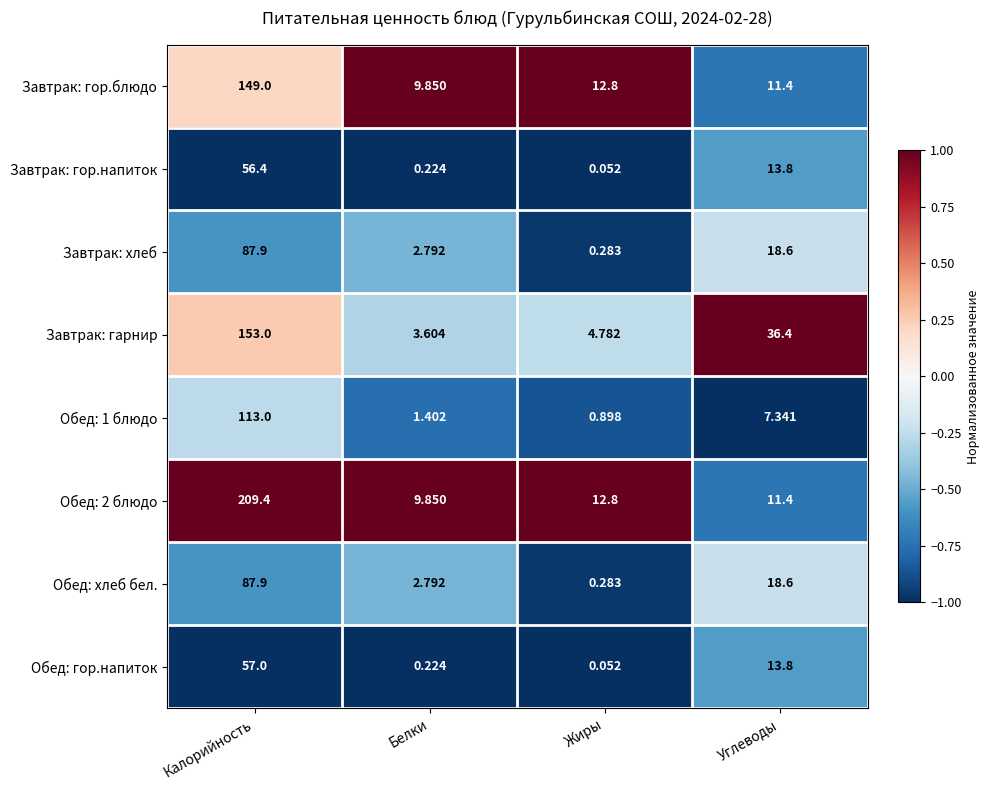

Rank the categories by Завтрак: гор.блюдо value from lowest to highest.

Белки, Углеводы, Жиры, Калорийность